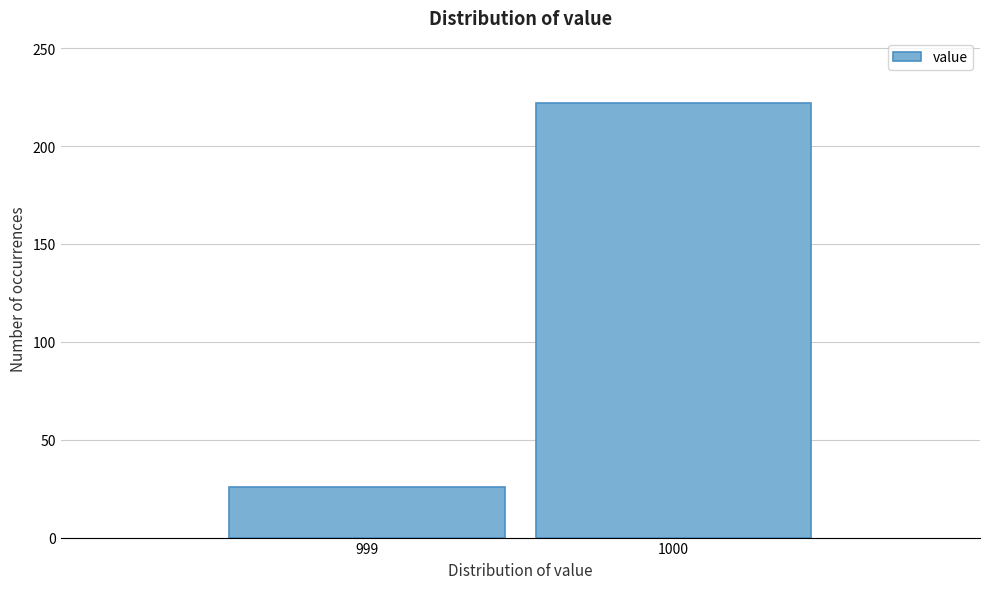

Reading right to left, list all the values displayed in this chart.

222	26